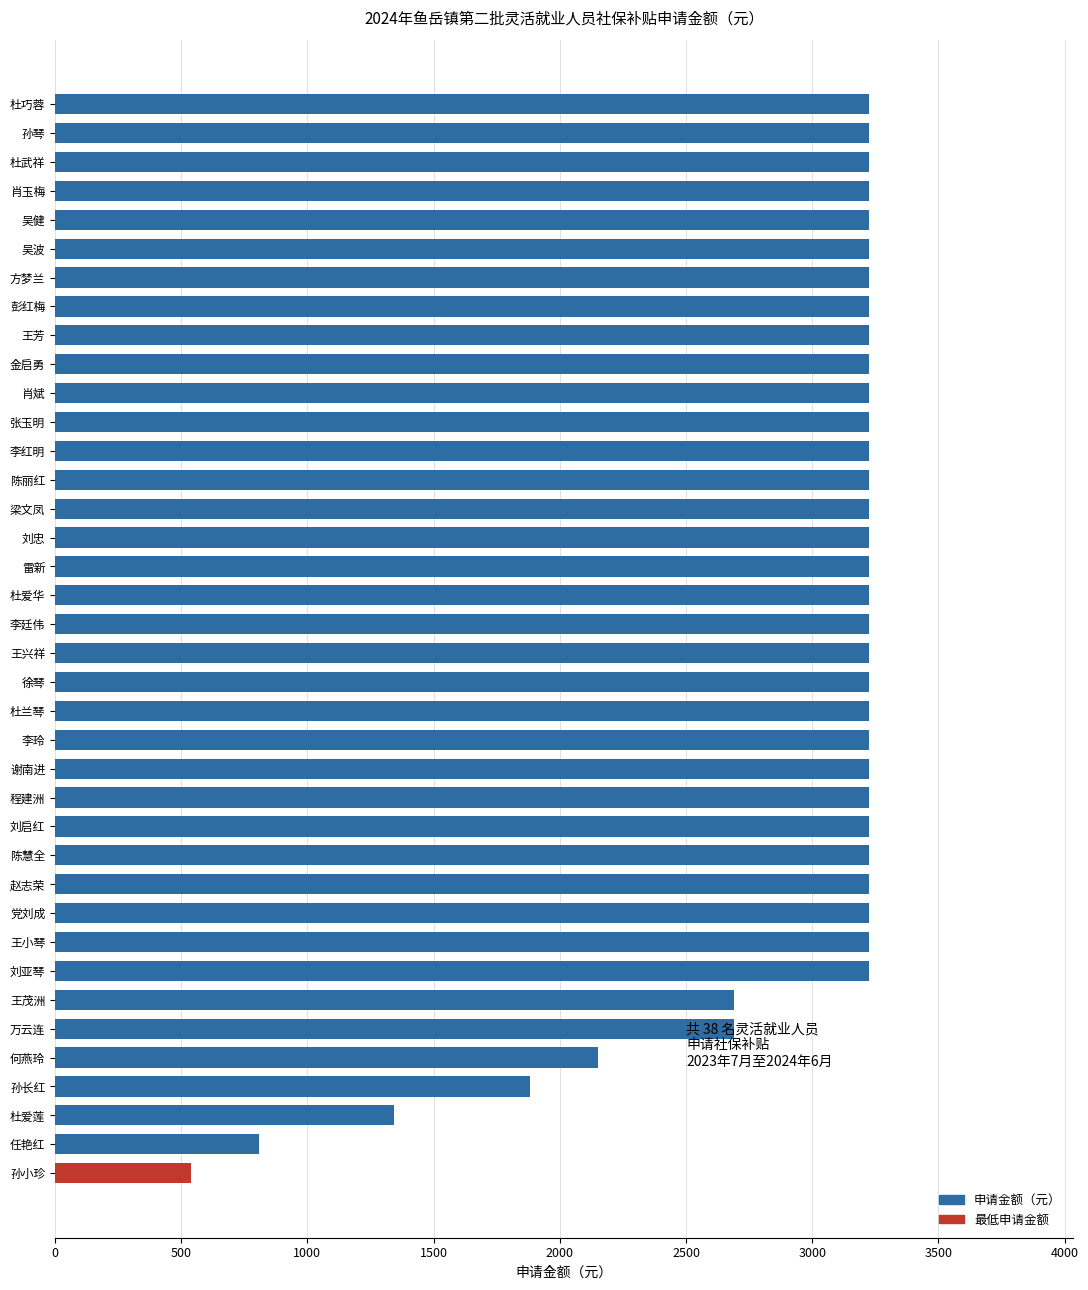

What is the label of the 36th bar from the bottom?

杜武祥